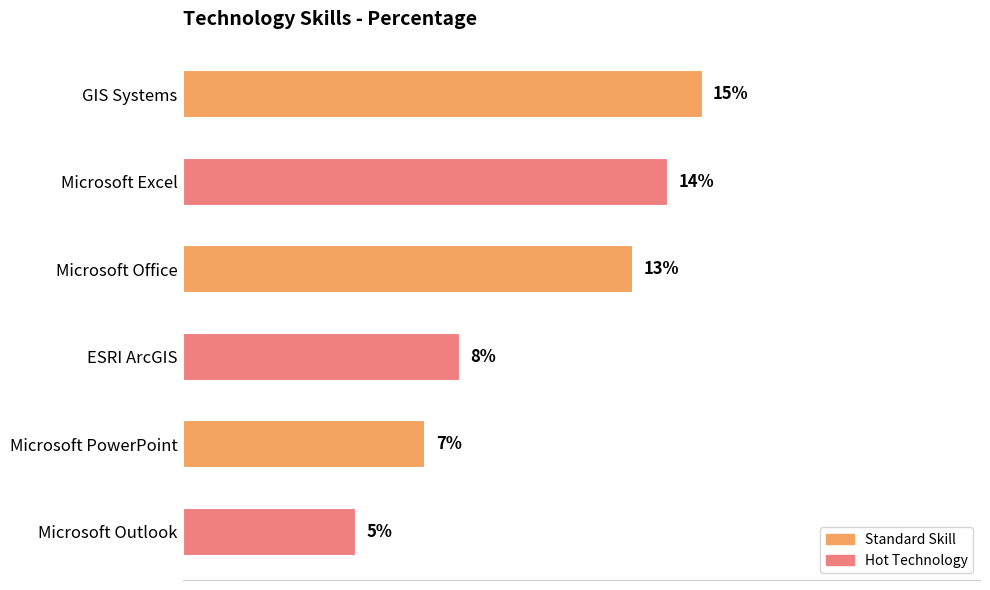

Which label corresponds to the largest value in the chart?

GIS Systems